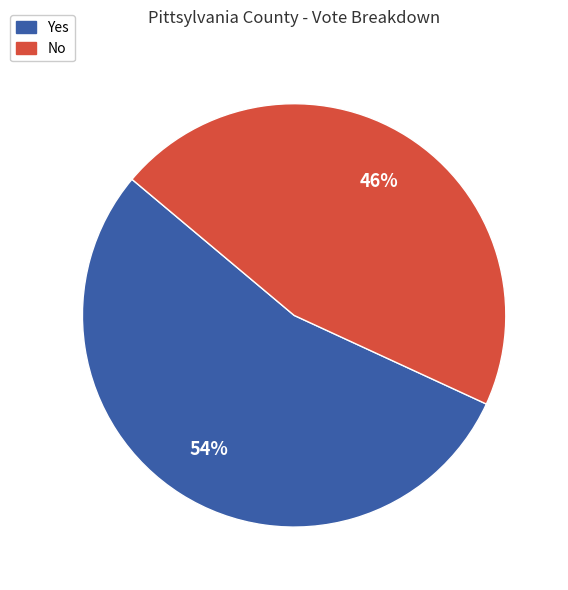

To the nearest percent, what is the difference between the largest and smallest slice percentages?

8%